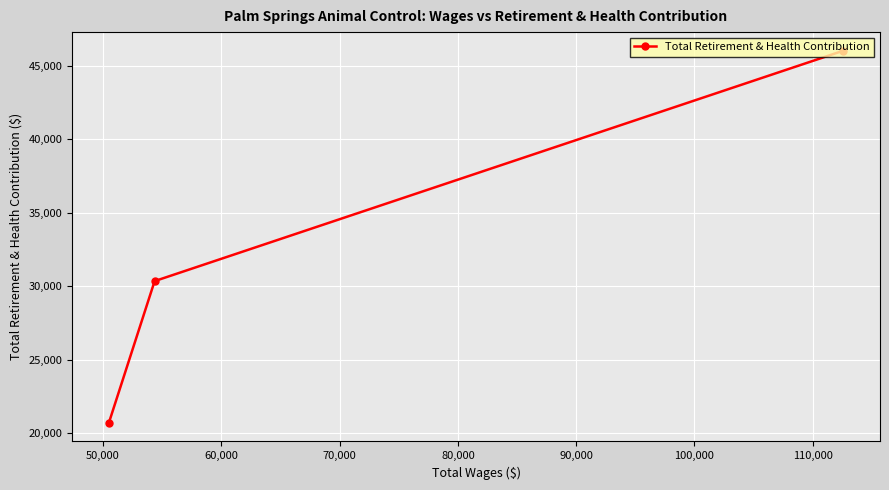

Count the values in the range 20711 to 46007.

3